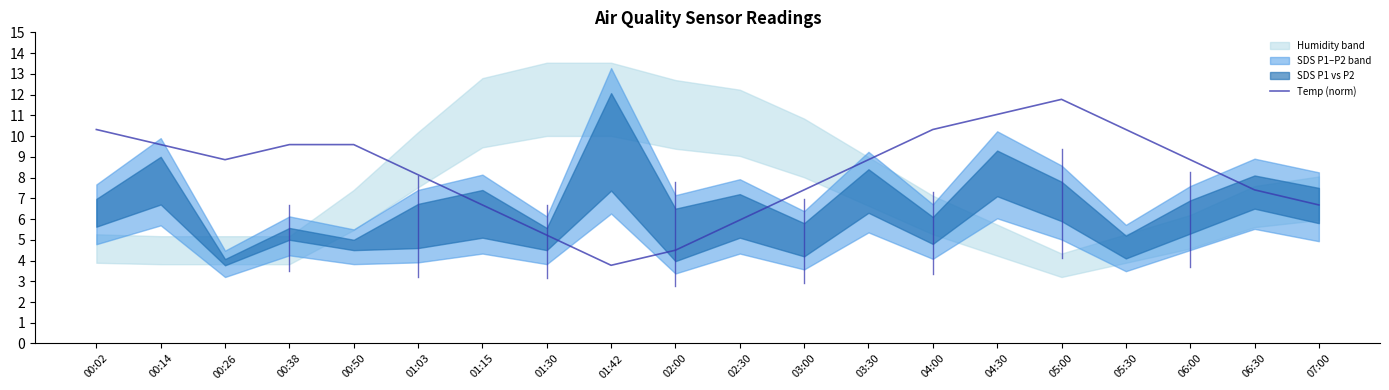

Approximately how many times larger is the value at 00:02 compared to 02:00?

2.3